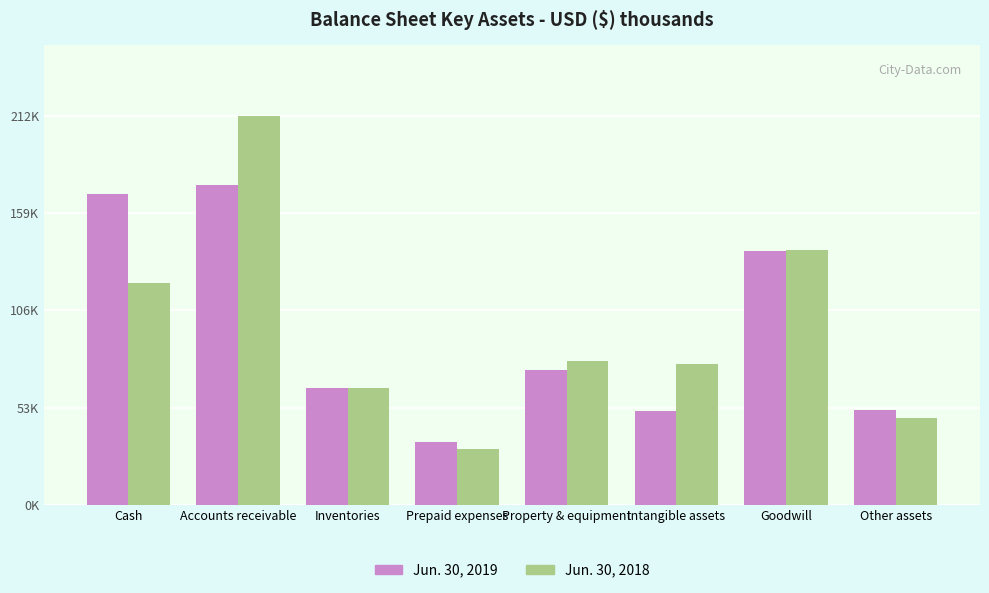

What are all the series names shown in the legend?

Jun. 30, 2019, Jun. 30, 2018